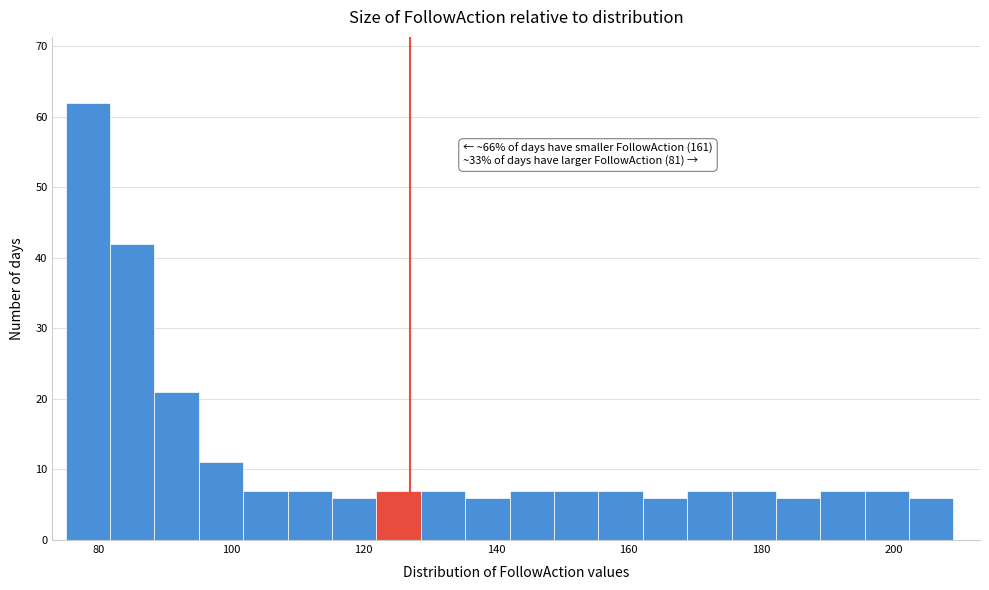

Read against the x-axis, roughly where is the centre of the tallest bar?

78